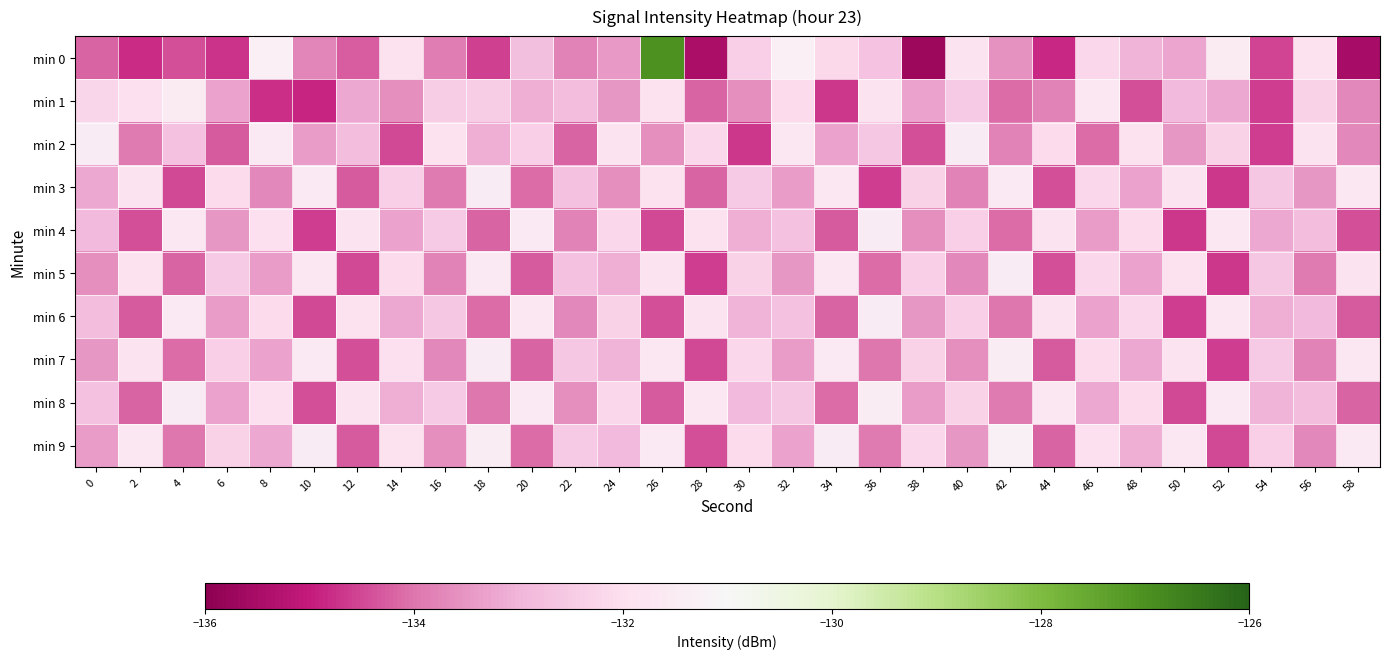

At which category is the sum across all series the highest?

26